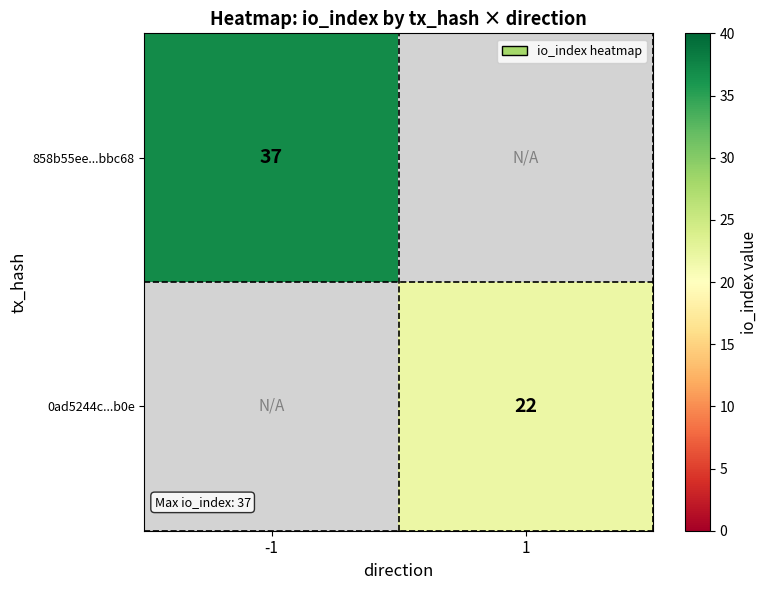

The 858b55ee...bbc68 series shows 37 at -1. True or false?

True